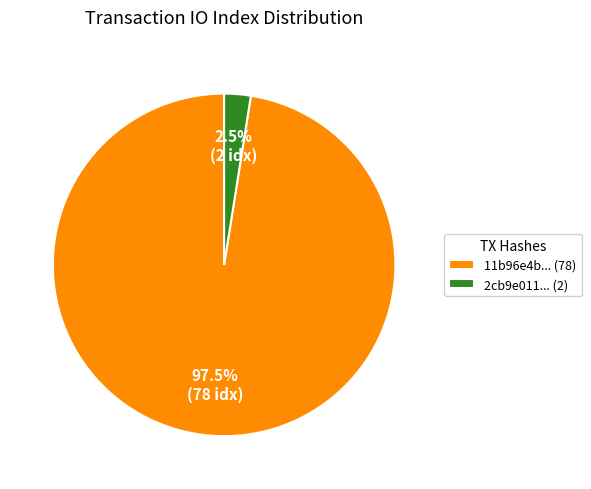

How many slices are in this pie chart?

2